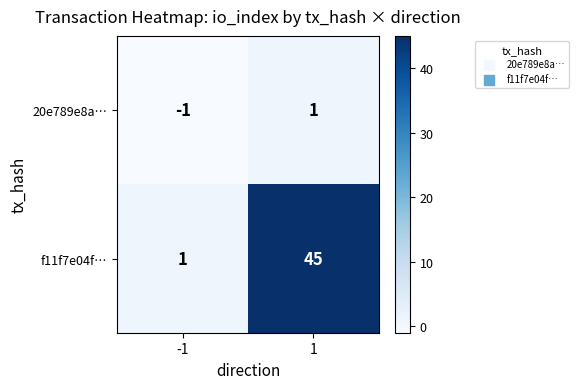

The 20e789e8a… series shows 1 at 1. True or false?

True